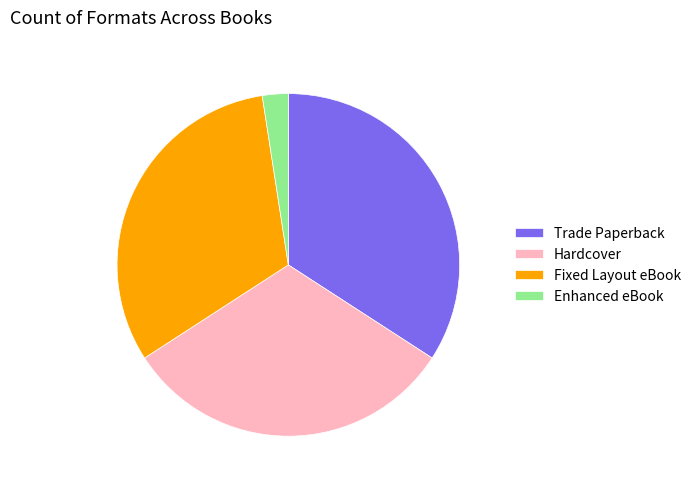

What is the smallest slice in the pie chart?

Enhanced eBook